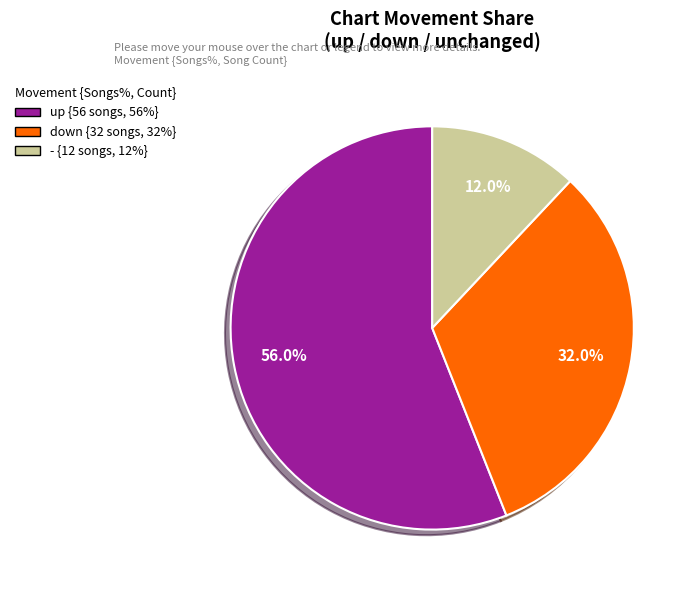

Do up and - together represent more than half of the pie?

Yes